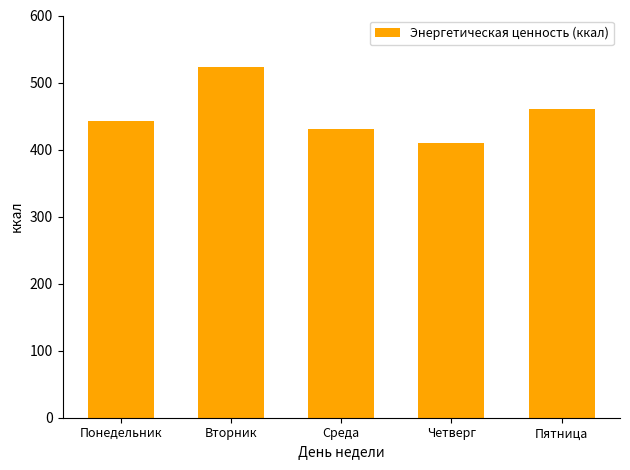

What is the ratio of the value at Четверг to the value at Пятница?

0.9